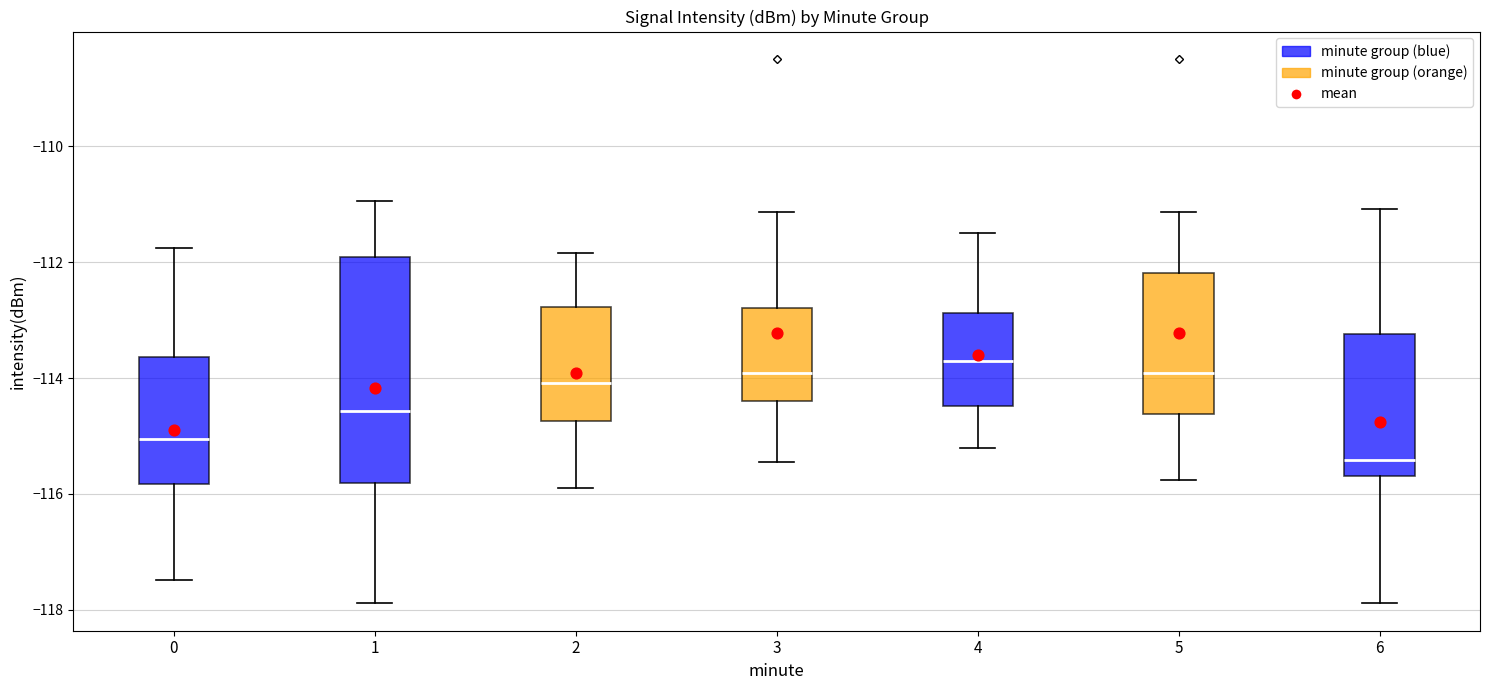

Which box is the tallest, from its lower edge to its upper edge?

1